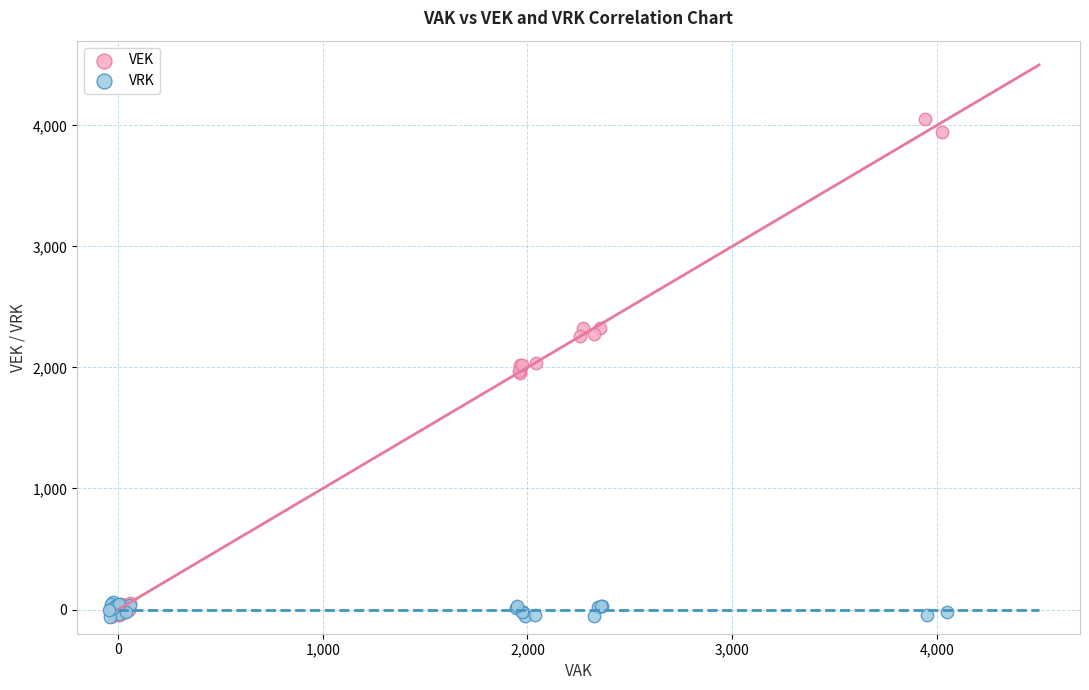

Which series has the largest Y range (max minus min)?

VEK